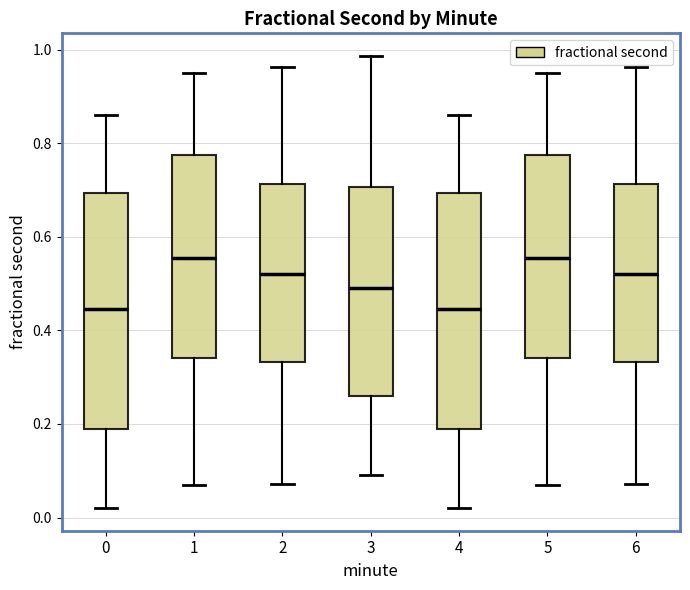

Reading left to right, transcribe this box plot: for each box, give where its median line is, the range the box spans, and where its two whiskers end, as read against the y-axis. The values are not printed on the chart, so give them approximately, as read against the axis.

0: median 0.44, box 0.18 to 0.70, whiskers 0.02 to 0.86
1: median 0.56, box 0.34 to 0.78, whiskers 0.06 to 0.94
2: median 0.52, box 0.34 to 0.72, whiskers 0.08 to 0.96
3: median 0.50, box 0.26 to 0.70, whiskers 0.10 to 0.98
4: median 0.44, box 0.18 to 0.70, whiskers 0.02 to 0.86
5: median 0.56, box 0.34 to 0.78, whiskers 0.06 to 0.94
6: median 0.52, box 0.34 to 0.72, whiskers 0.08 to 0.96